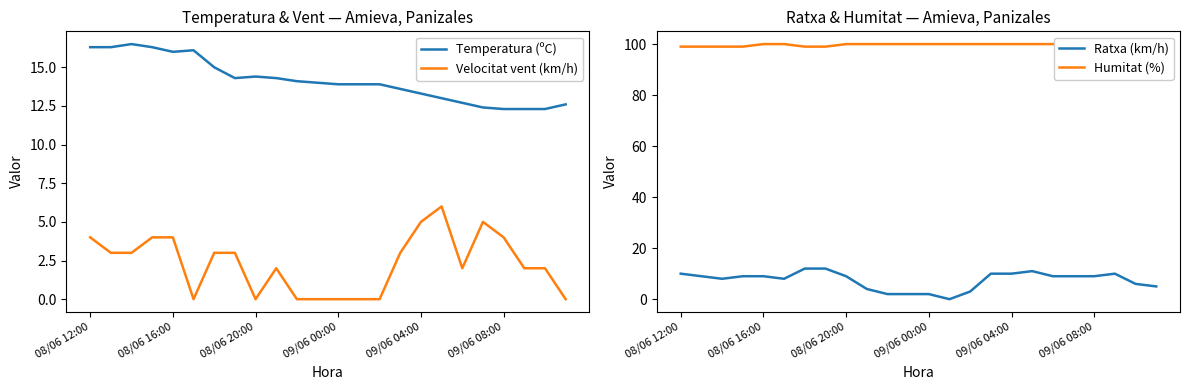

Which series has the largest total across all categories?

Humitat (%)